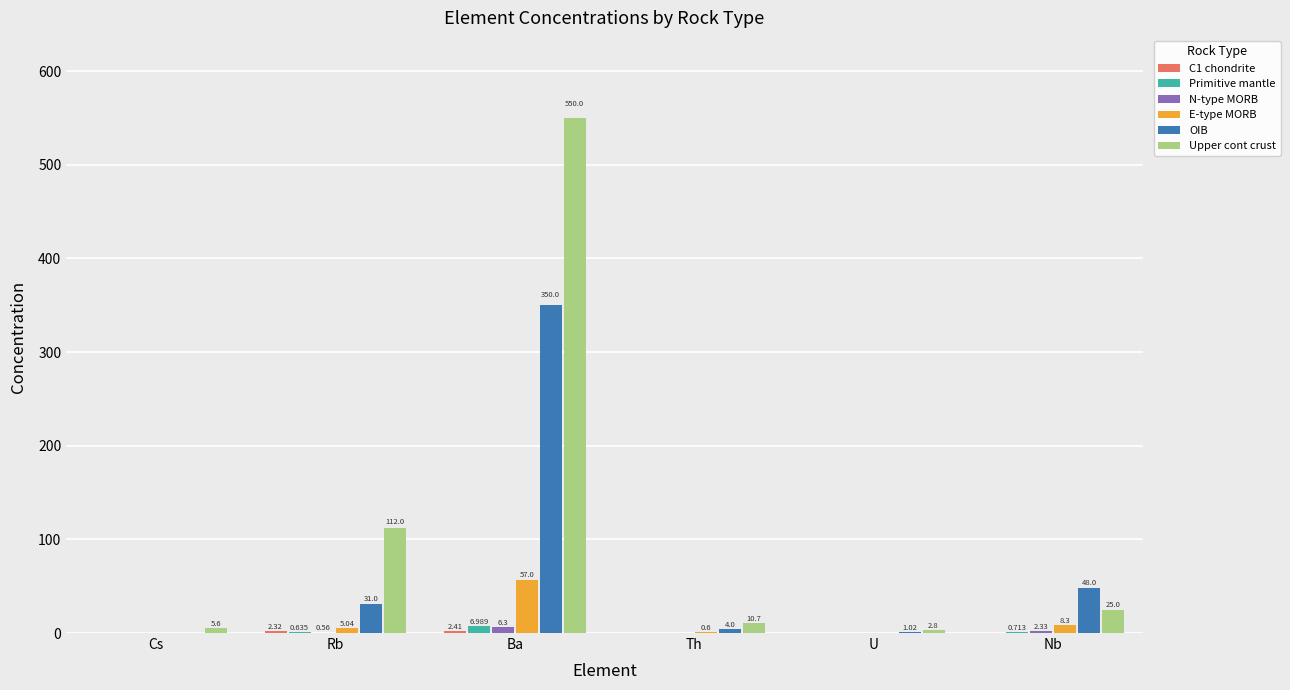

Where is Primitive mantle nearest to the value 3?

Nb